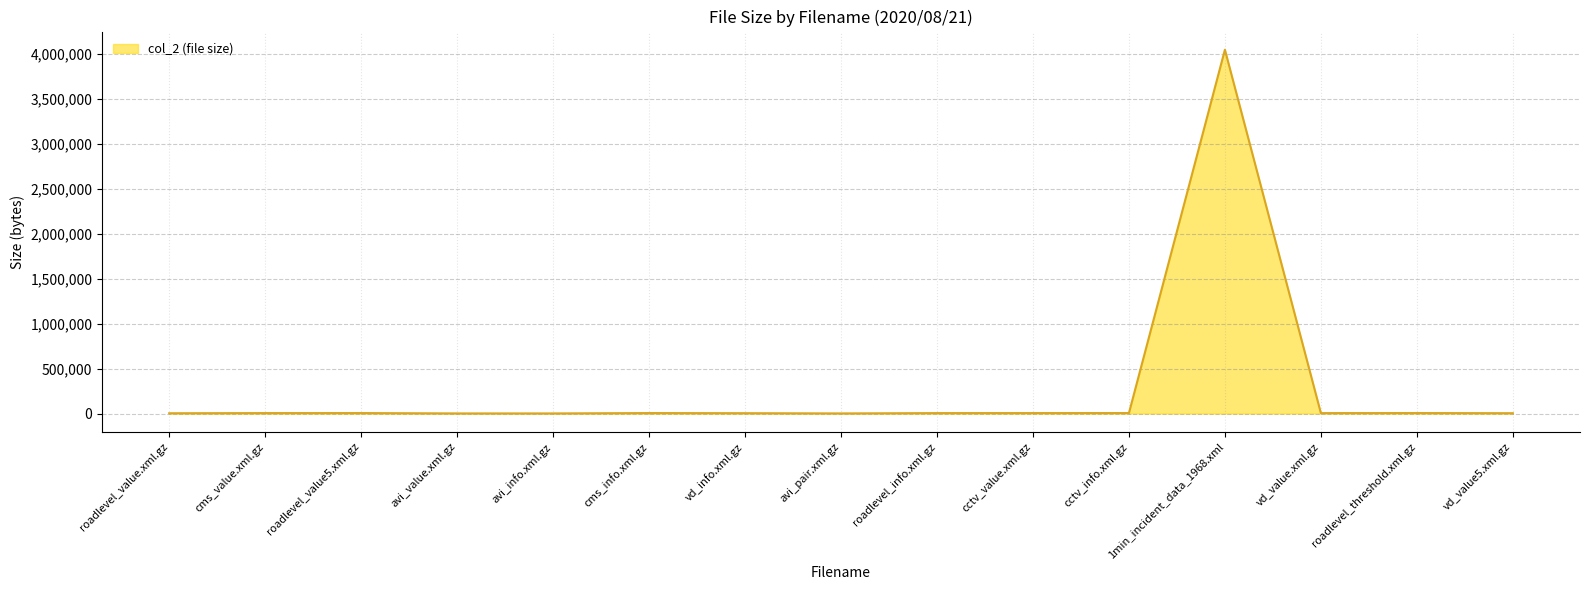

What is the maximum value shown in the chart?

4045997